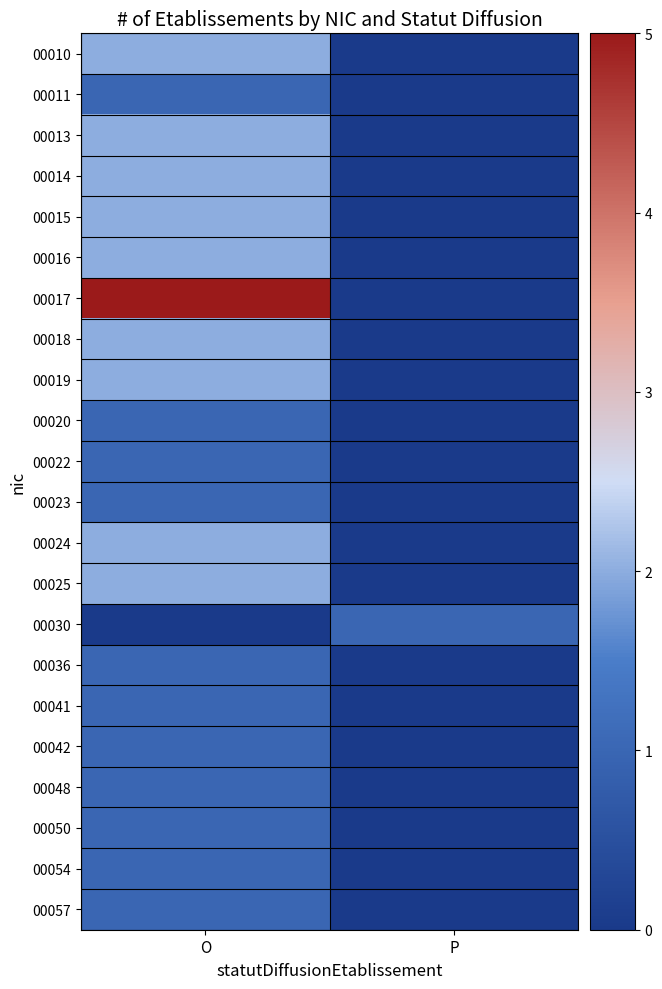

Which series has the widest spread of values?

00017